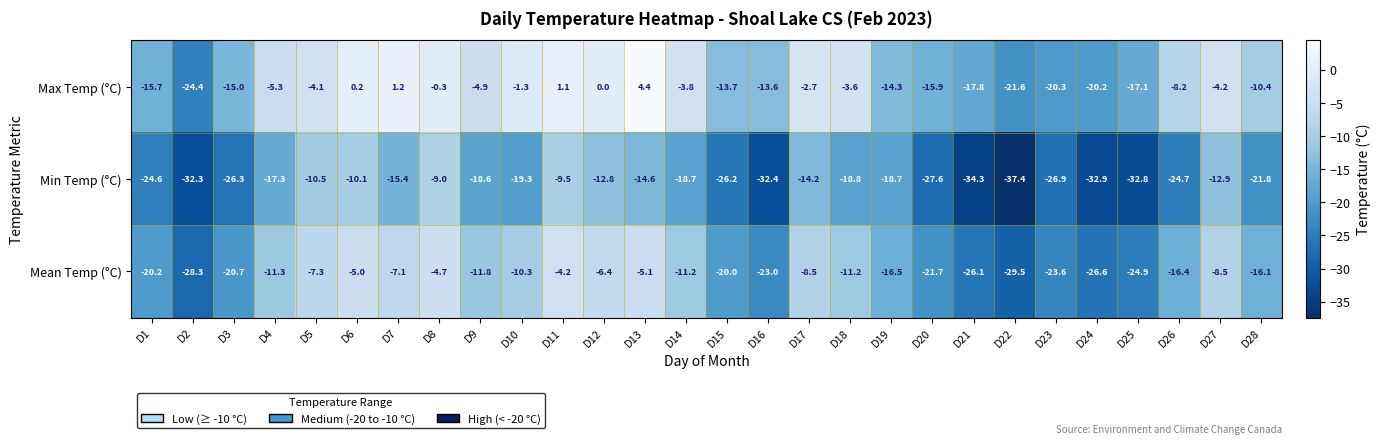

Which label corresponds to the largest value in the chart?

D13